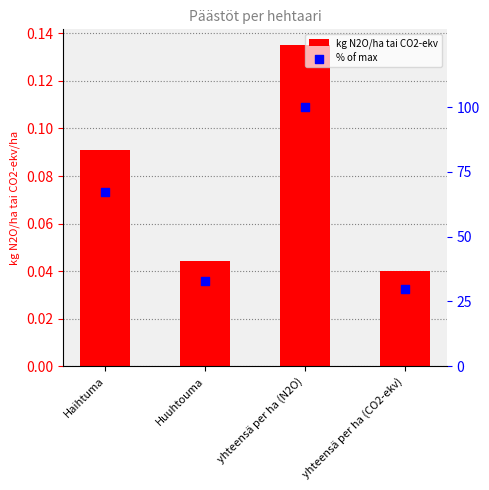

Which series has the largest total across all categories?

% of max